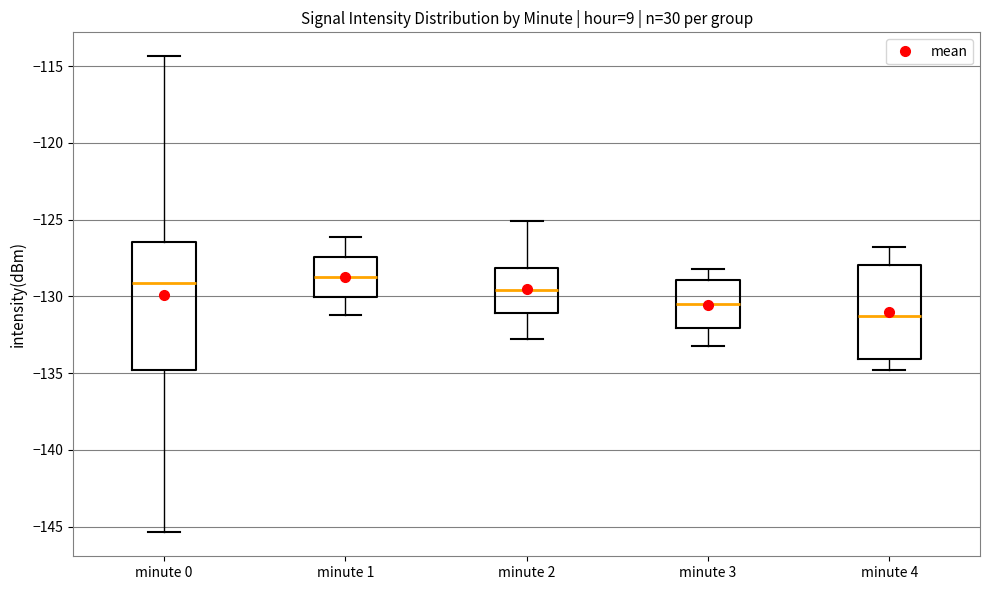

Reading left to right, read every box against the y-axis: the position of its median line, the range the box covers, and the ends of its whiskers. The values are not printed on the chart, so give them approximately, as read against the axis.

minute 0: median -129.0, box -135.0 to -126.5, whiskers -145.5 to -114.5
minute 1: median -128.5, box -130.0 to -127.5, whiskers -131.0 to -126.0
minute 2: median -129.5, box -131.0 to -128.0, whiskers -133.0 to -125.0
minute 3: median -130.5, box -132.0 to -129.0, whiskers -133.0 to -128.0
minute 4: median -131.0, box -134.0 to -128.0, whiskers -135.0 to -127.0